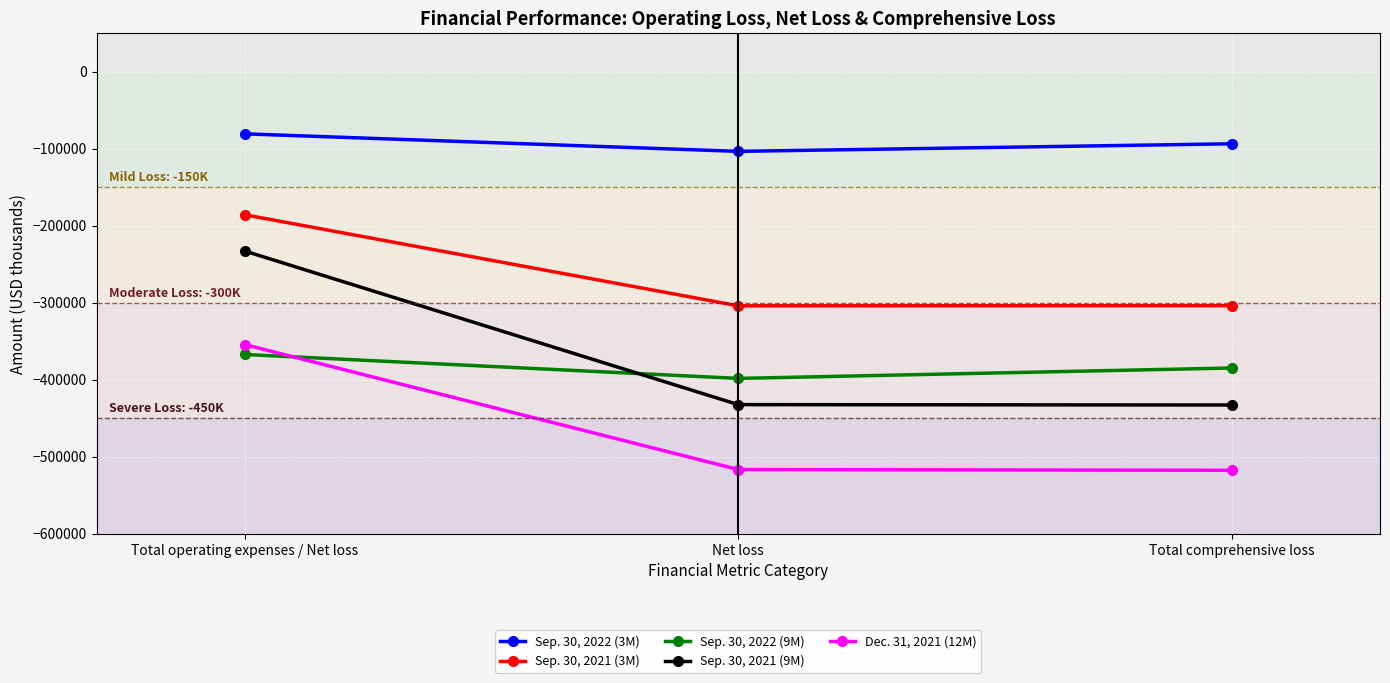

What is the sum of all Dec. 31, 2021 (12M) values?

-1388130